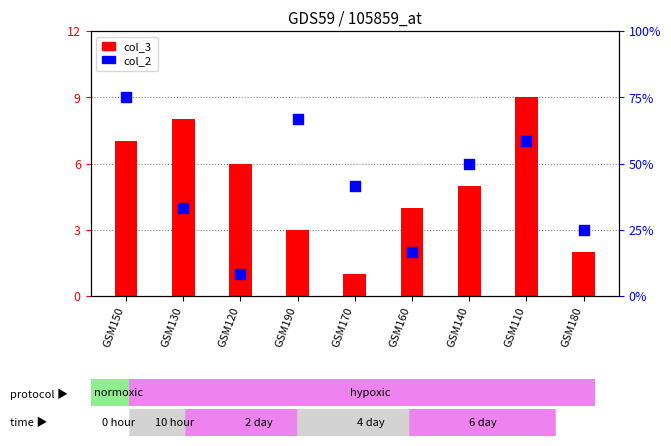

Which series reaches the maximum Y coordinate?

col_3